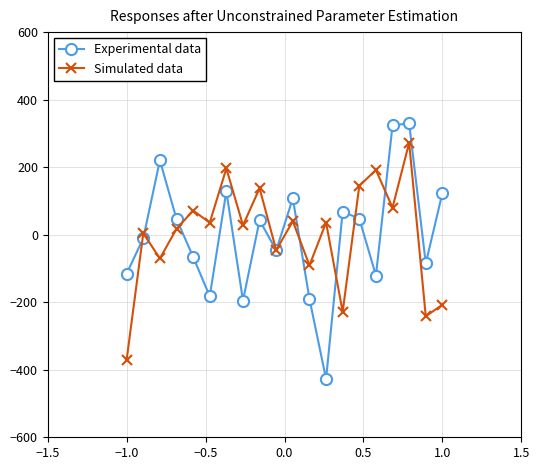

What is the value of the Simulated data point at the 3rd from the left?

-70.2